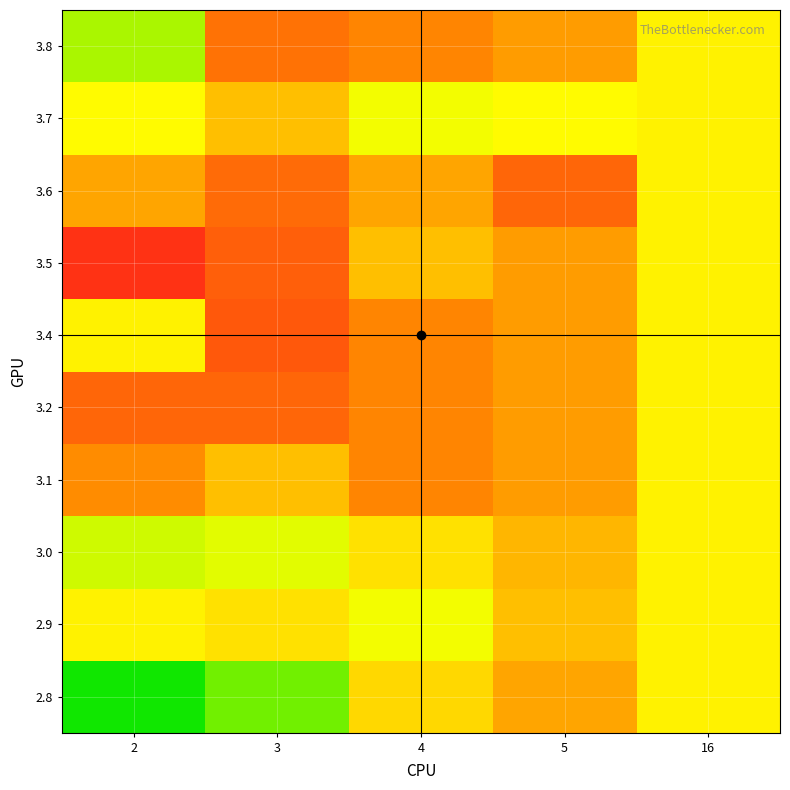

Reading left to right, what are all the values shown in this chart?

2.8: 2=3.1	3=3.6	4=4.8	5=5.4	16=4.5
2.9: 2=4.5	3=4.7	4=4.3	5=5.1	16=4.5
3.0: 2=4.1	3=4.2	4=4.7	5=5.2	16=4.5
3.1: 2=5.7	3=5.1	4=5.8	5=5.5	16=4.5
3.2: 2=6.3	3=6.3	4=5.8	5=5.5	16=4.5
3.4: 2=4.5	3=6.5	4=5.8	5=5.5	16=4.5
3.5: 2=7.1	3=6.4	4=5.1	5=5.5	16=4.5
3.6: 2=5.4	3=6.2	4=5.4	5=6.3	16=4.5
3.7: 2=4.4	3=5.1	4=4.3	5=4.4	16=4.5
3.8: 2=3.9	3=6.1	4=5.8	5=5.5	16=4.5